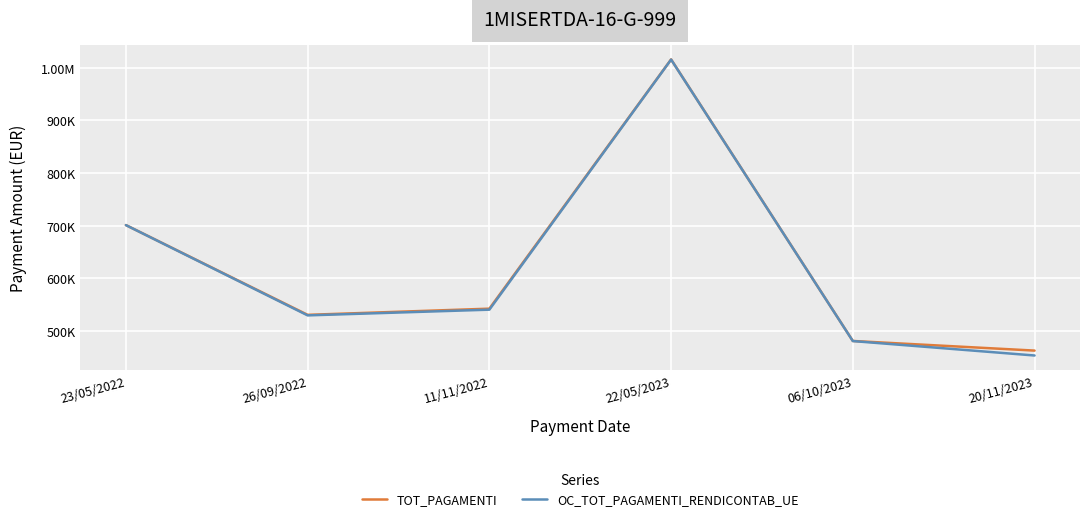

What are all the series names shown in the legend?

TOT_PAGAMENTI, OC_TOT_PAGAMENTI_RENDICONTAB_UE